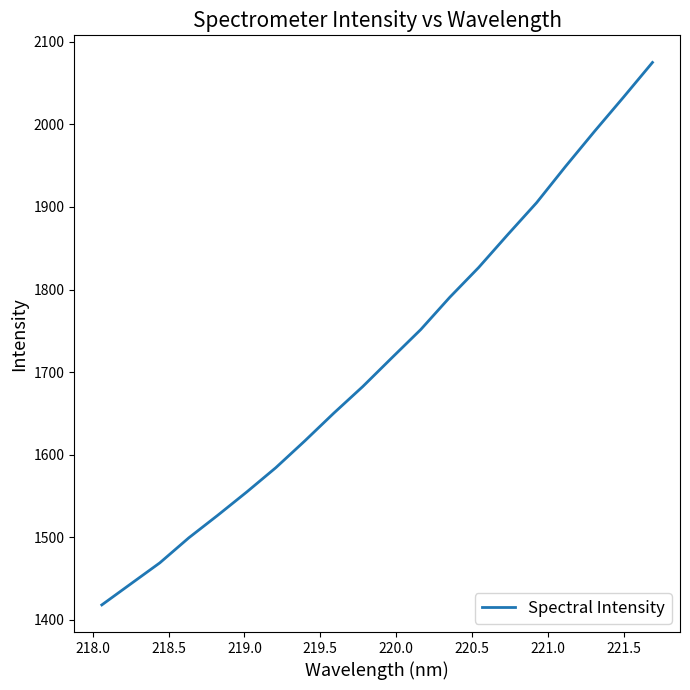

What is the smallest value displayed?

1417.9